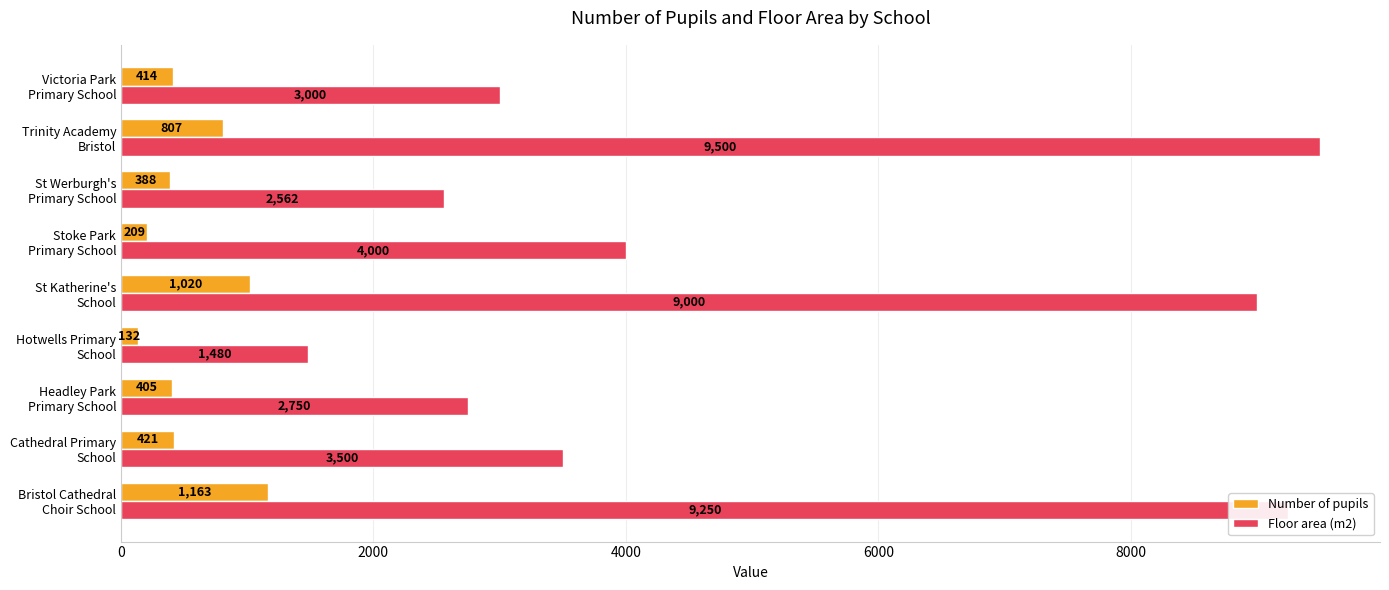

Which series has the largest range (max minus min)?

Floor area (m2)